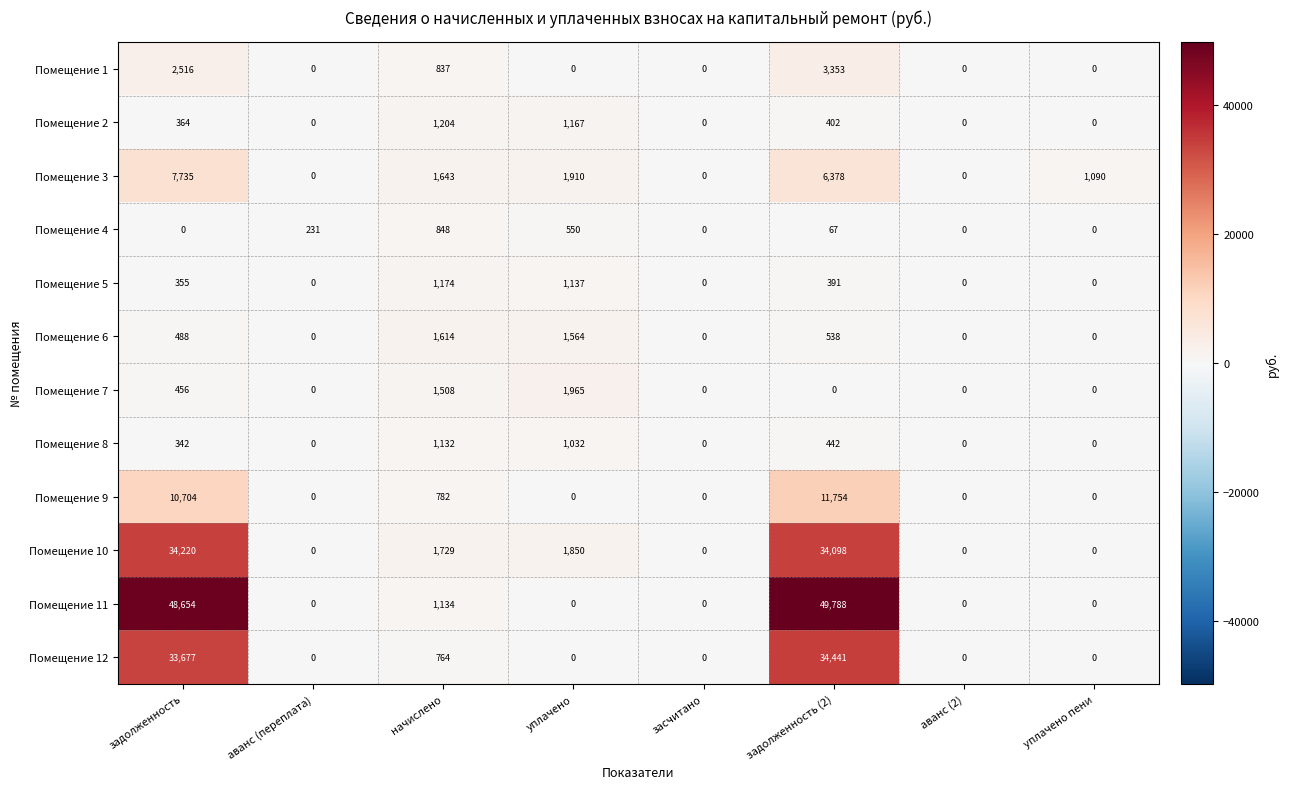

At начислено, list the series in order from smallest to largest.

Помещение 12, Помещение 9, Помещение 1, Помещение 4, Помещение 8, Помещение 11, Помещение 5, Помещение 2, Помещение 7, Помещение 6, Помещение 3, Помещение 10